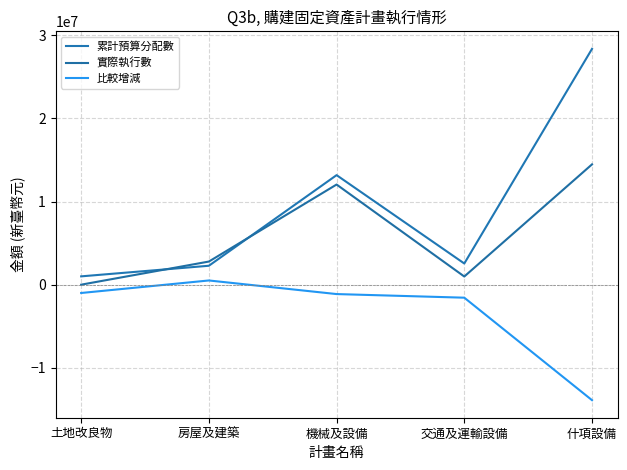

Which series has the largest range (max minus min)?

累計預算分配數